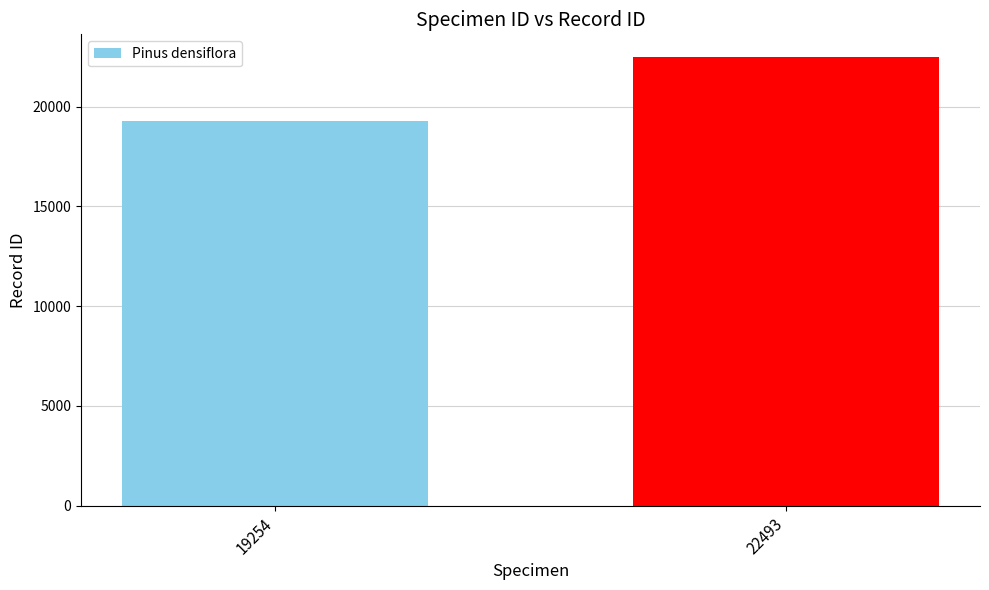

List the labels in order of value, smallest first.

19254, 22493